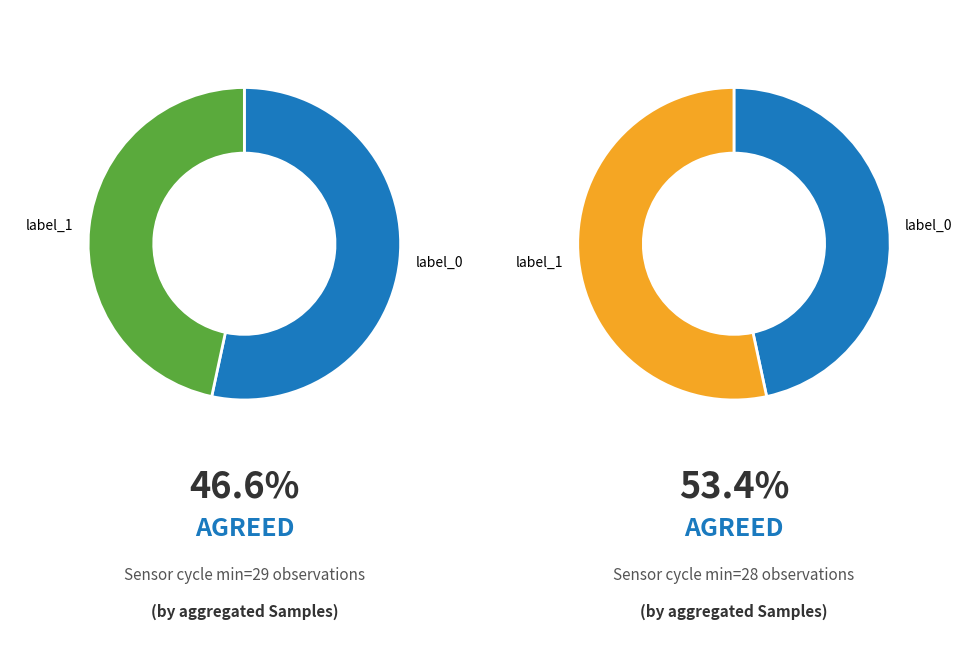

Is it true that 29 is 8% of the pie?

True